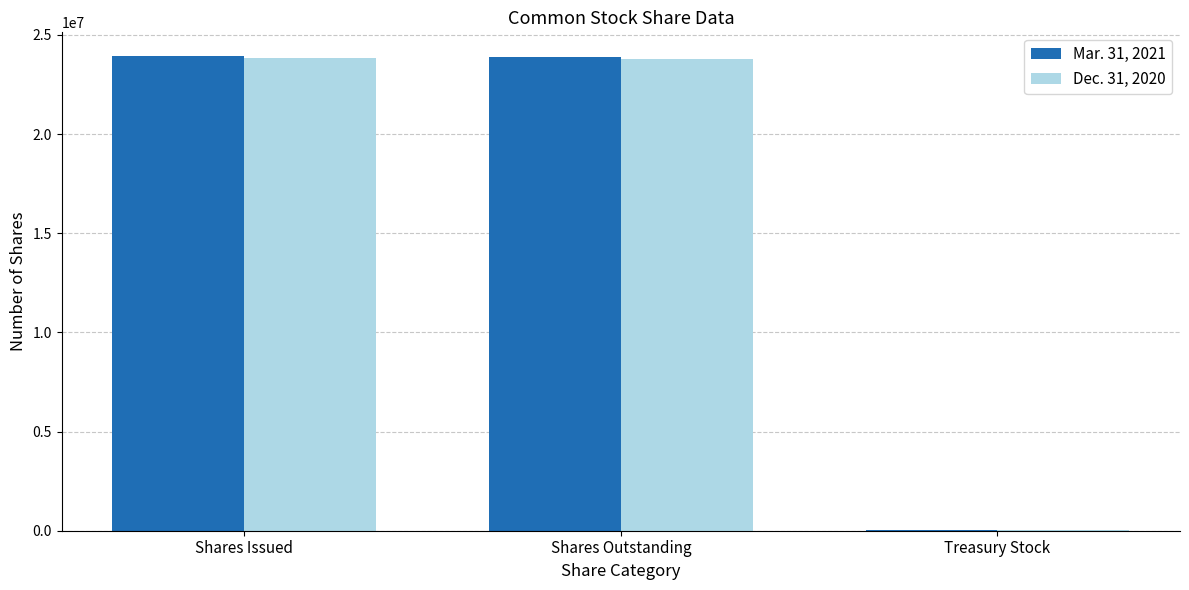

The value of Mar. 31, 2021 at Shares Outstanding is 23882138. True or false?

True